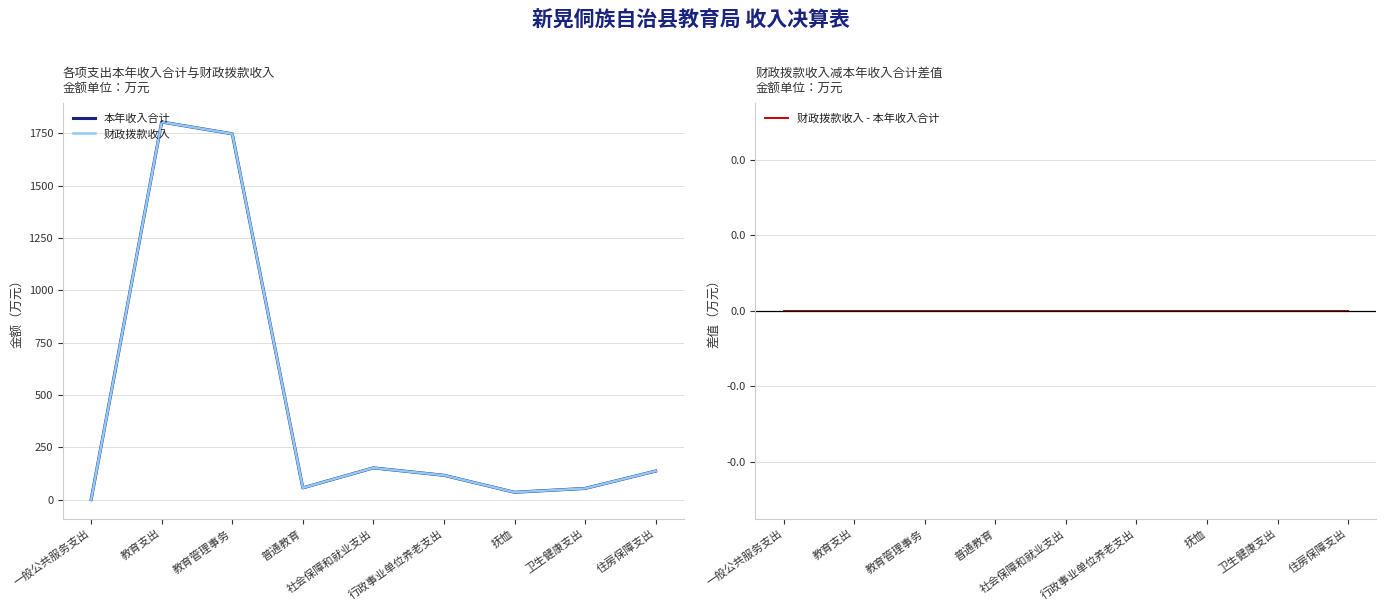

True or false: 本年收入合计 has a value of 151.9 at 社会保障和就业支出.

True